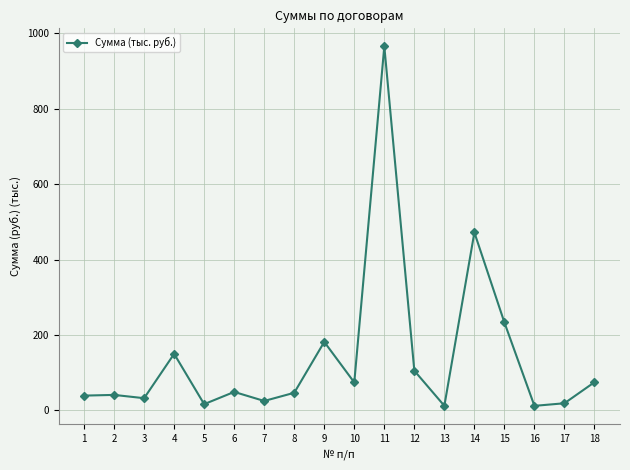

What is the average value?

141.7